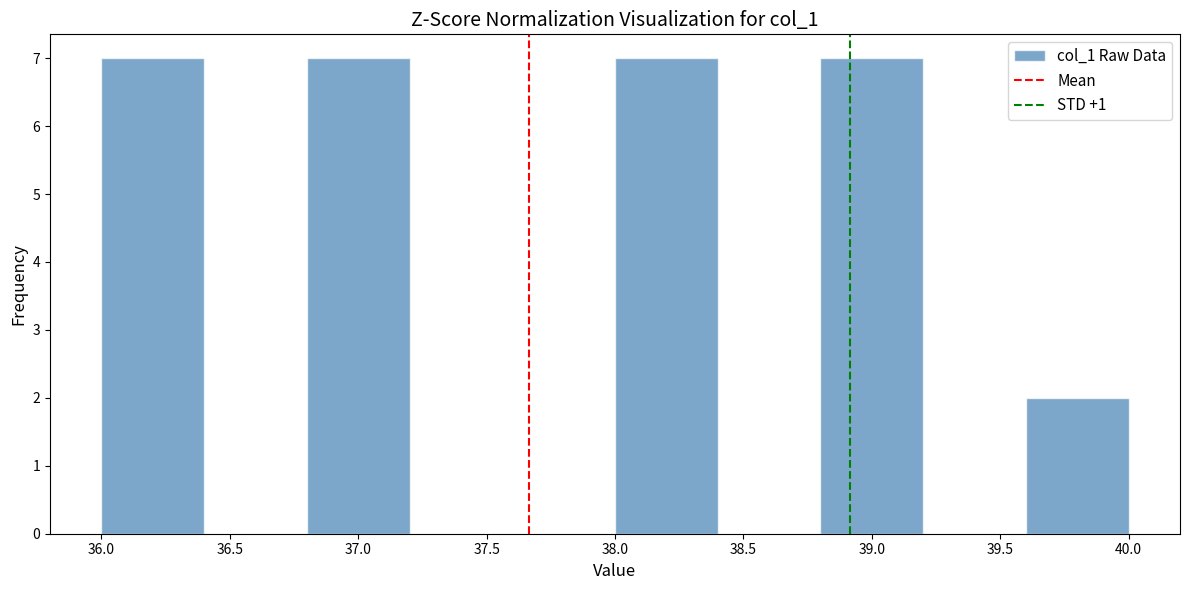

Reading left to right, list every bar in this chart as the range it spans on the x-axis followed by its height. The values are not printed on the chart, so give them approximately, as read against the axis.

36.0 to 36.4: 7
36.4 to 36.8: 0
36.8 to 37.2: 7
37.2 to 37.6: 0
37.6 to 38.0: 0
38.0 to 38.4: 7
38.4 to 38.8: 0
38.8 to 39.2: 7
39.2 to 39.6: 0
39.6 to 40.0: 2